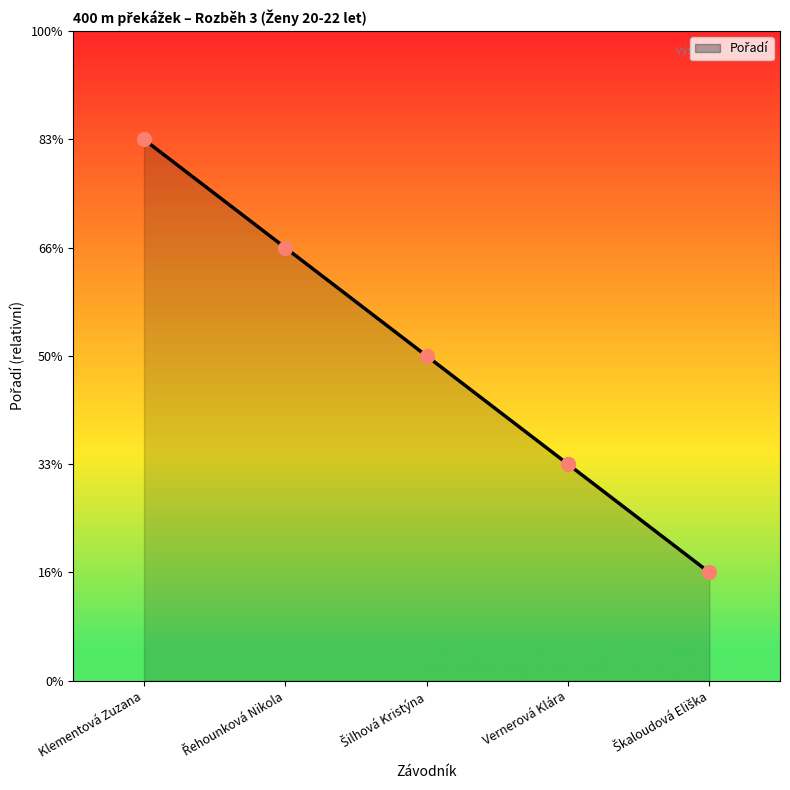

Between Šilhová Kristýna and Vernerová Klára, which is larger?

Šilhová Kristýna